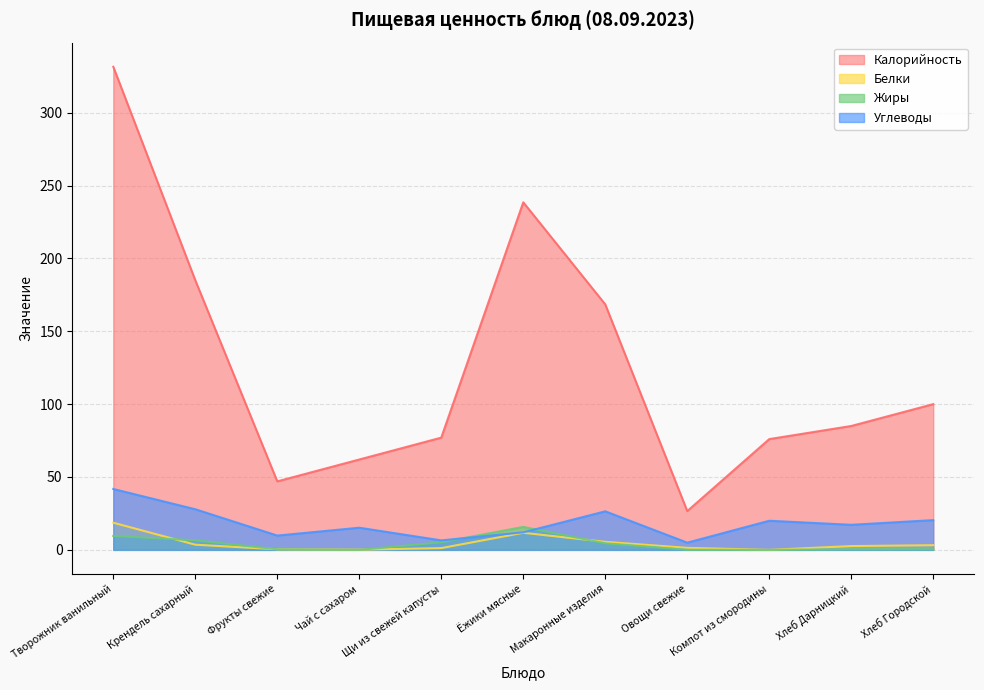

Reading left to right, list all the values displayed in this chart.

Калорийность: 331.5	185.0	47.0	62.0	77.0	238.5	168.4	26.6	76.0	85.0	100.0
Белки: 18.6	3.5	0.4	0.1	1.2	11.7	5.5	1.4	0.0	2.6	3.2
Жиры: 9.5	6.6	0.4	0.0	5.2	15.7	4.5	0.1	0.0	0.4	0.4
Углеводы: 41.8	27.9	9.8	15.2	6.5	12.0	26.4	4.9	20.0	17.2	20.4